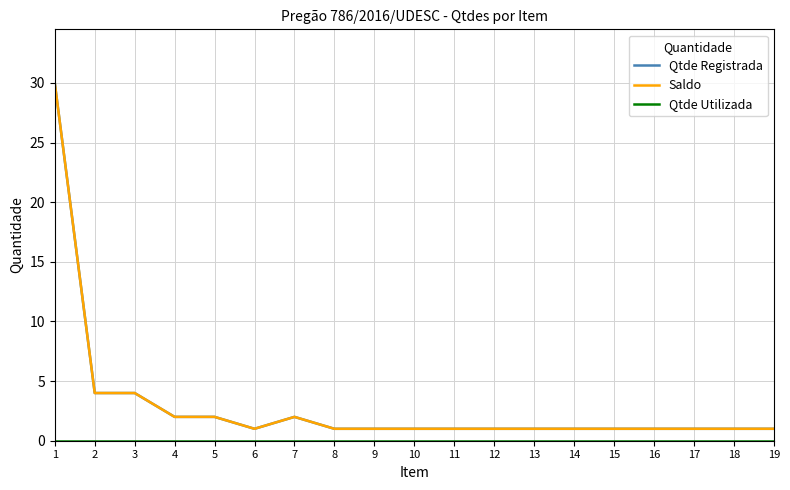

What is the value of the Saldo point at the 7th from the left?

2